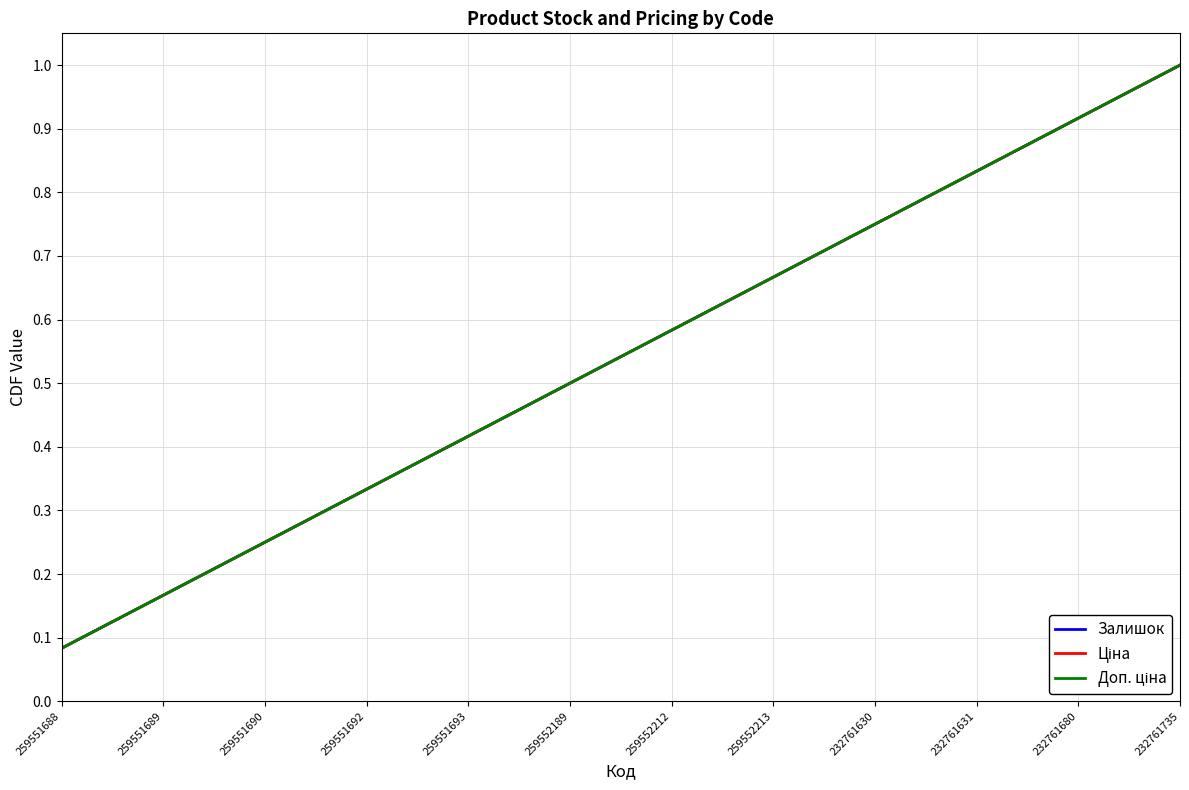

What is the lowest value of the Доп. ціна series?

0.1